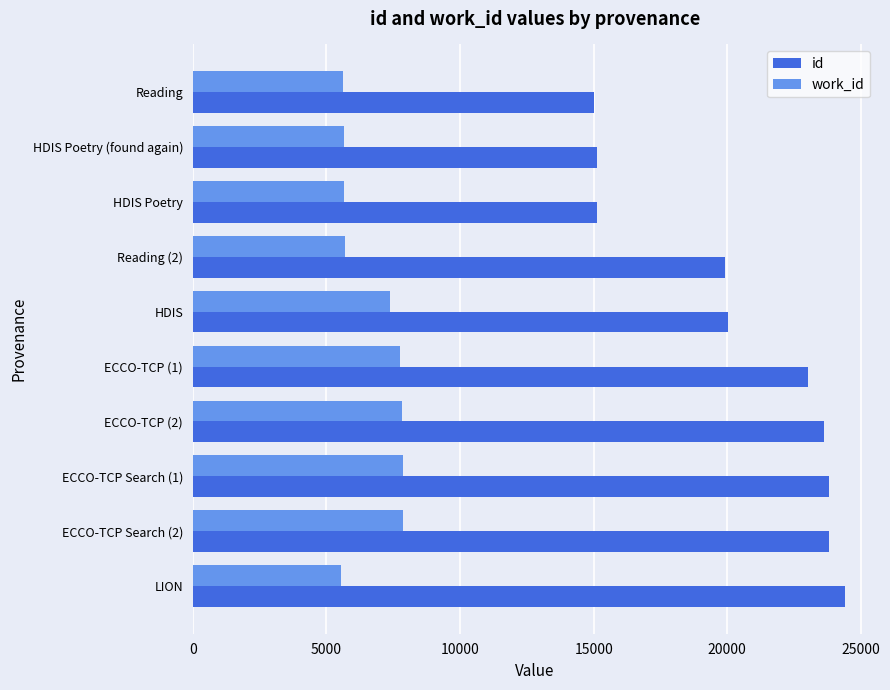

Rank the series by their average value, from lowest to highest.

work_id, id